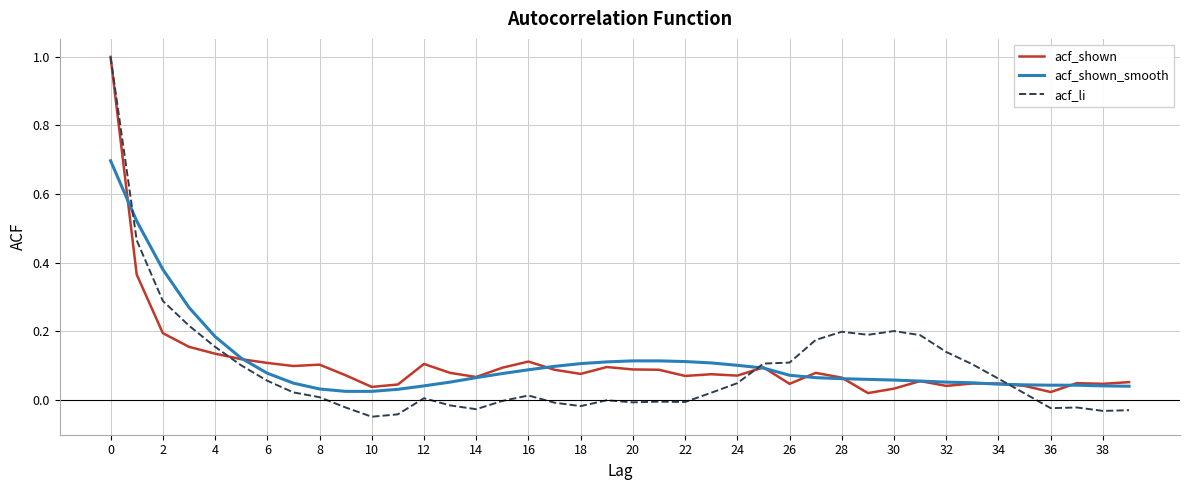

Is this an area chart (filled region under the line)?

No